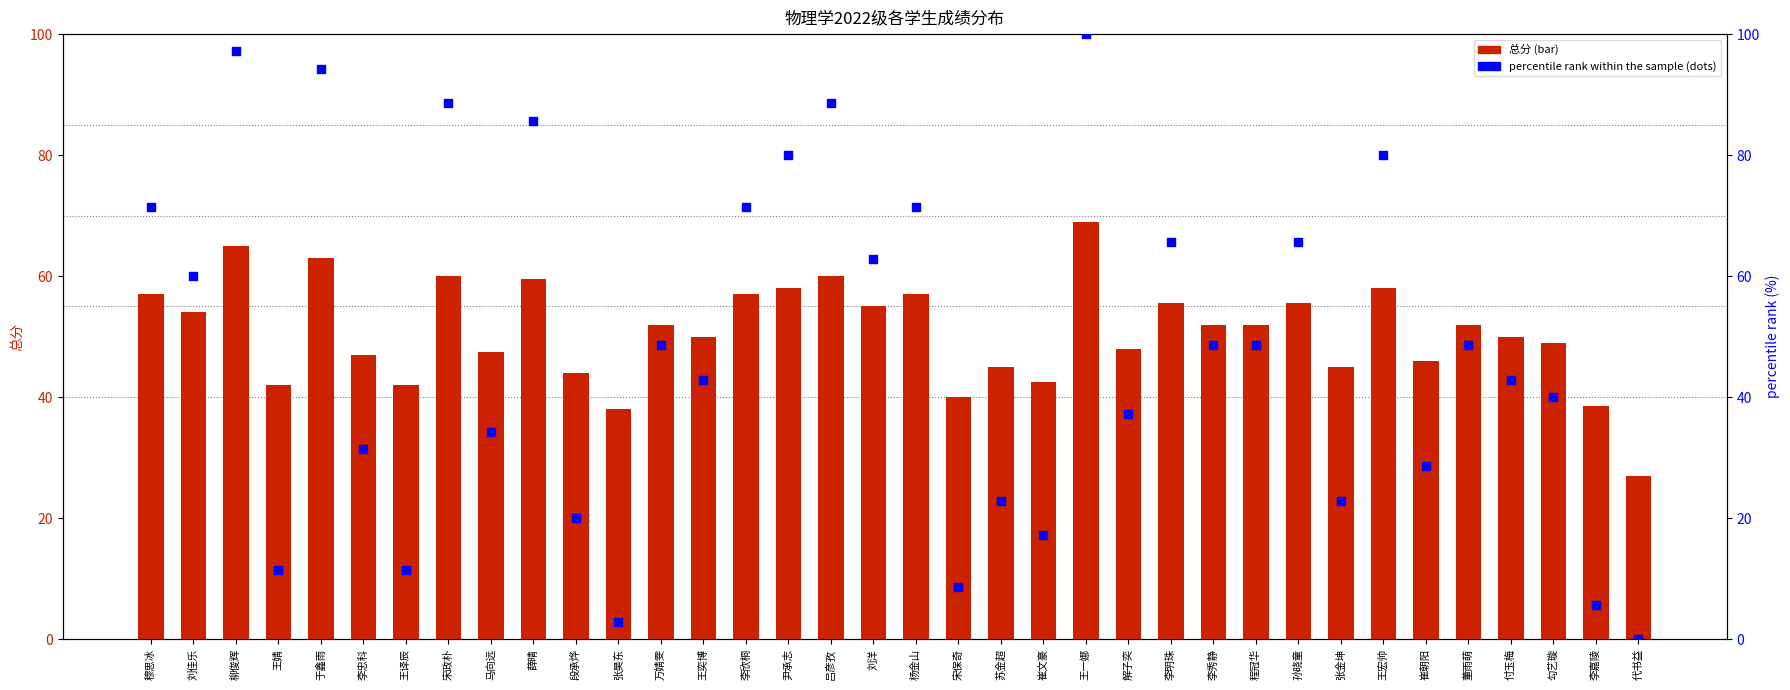

At how many categories does at least one series exceed 6?

36